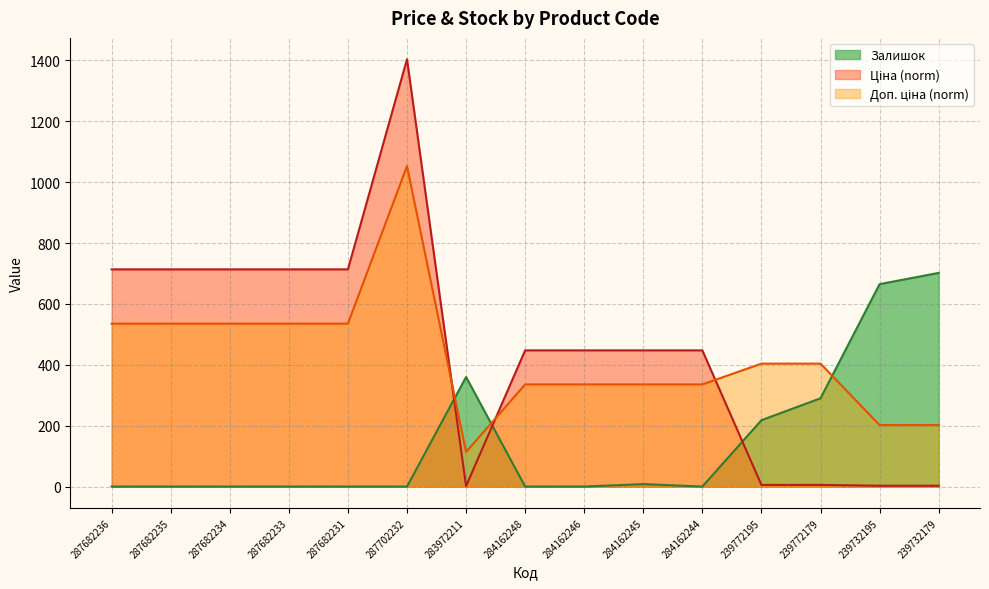

What is the sum of all Залишок values?

2243.0